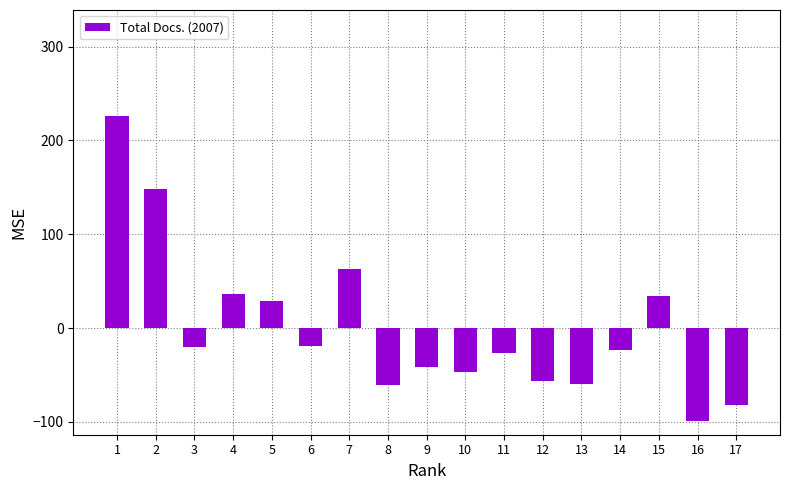

Does the chart contain any negative values?

Yes